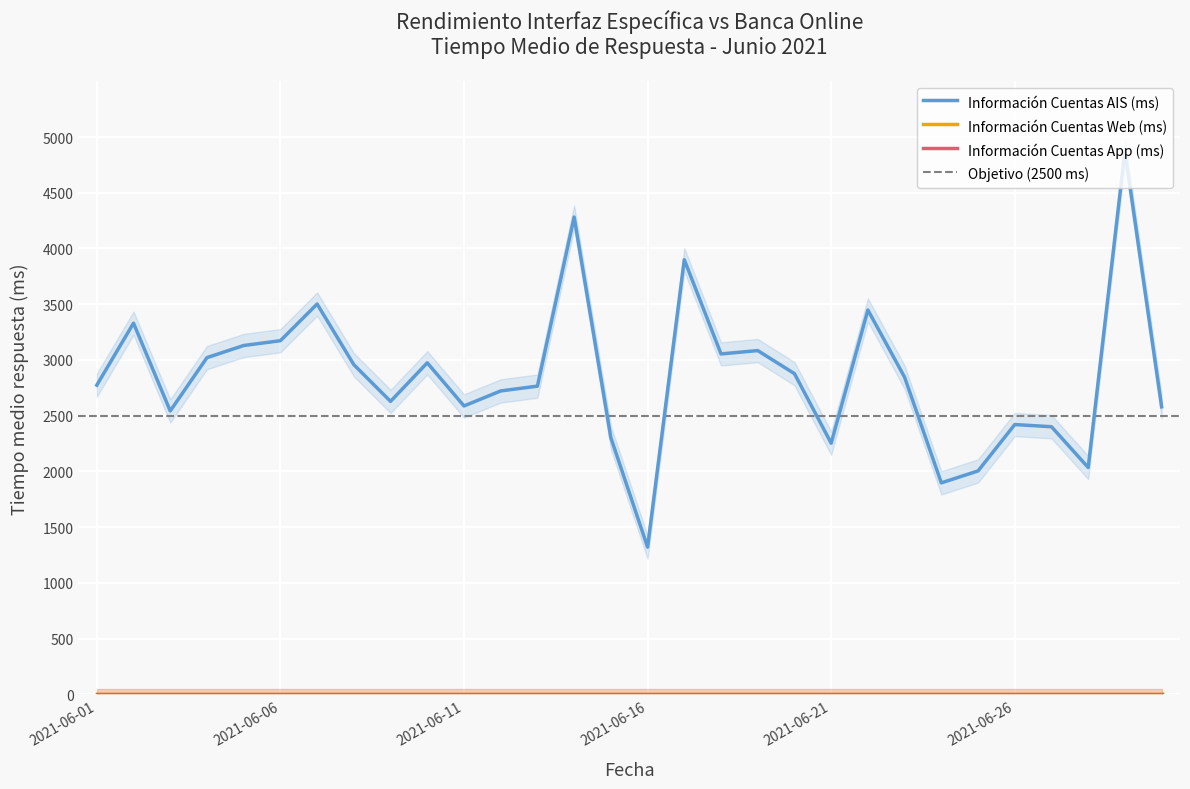

Is it true that Información Cuentas AIS (ms) equals 2542.5 at 2021-06-03?

True